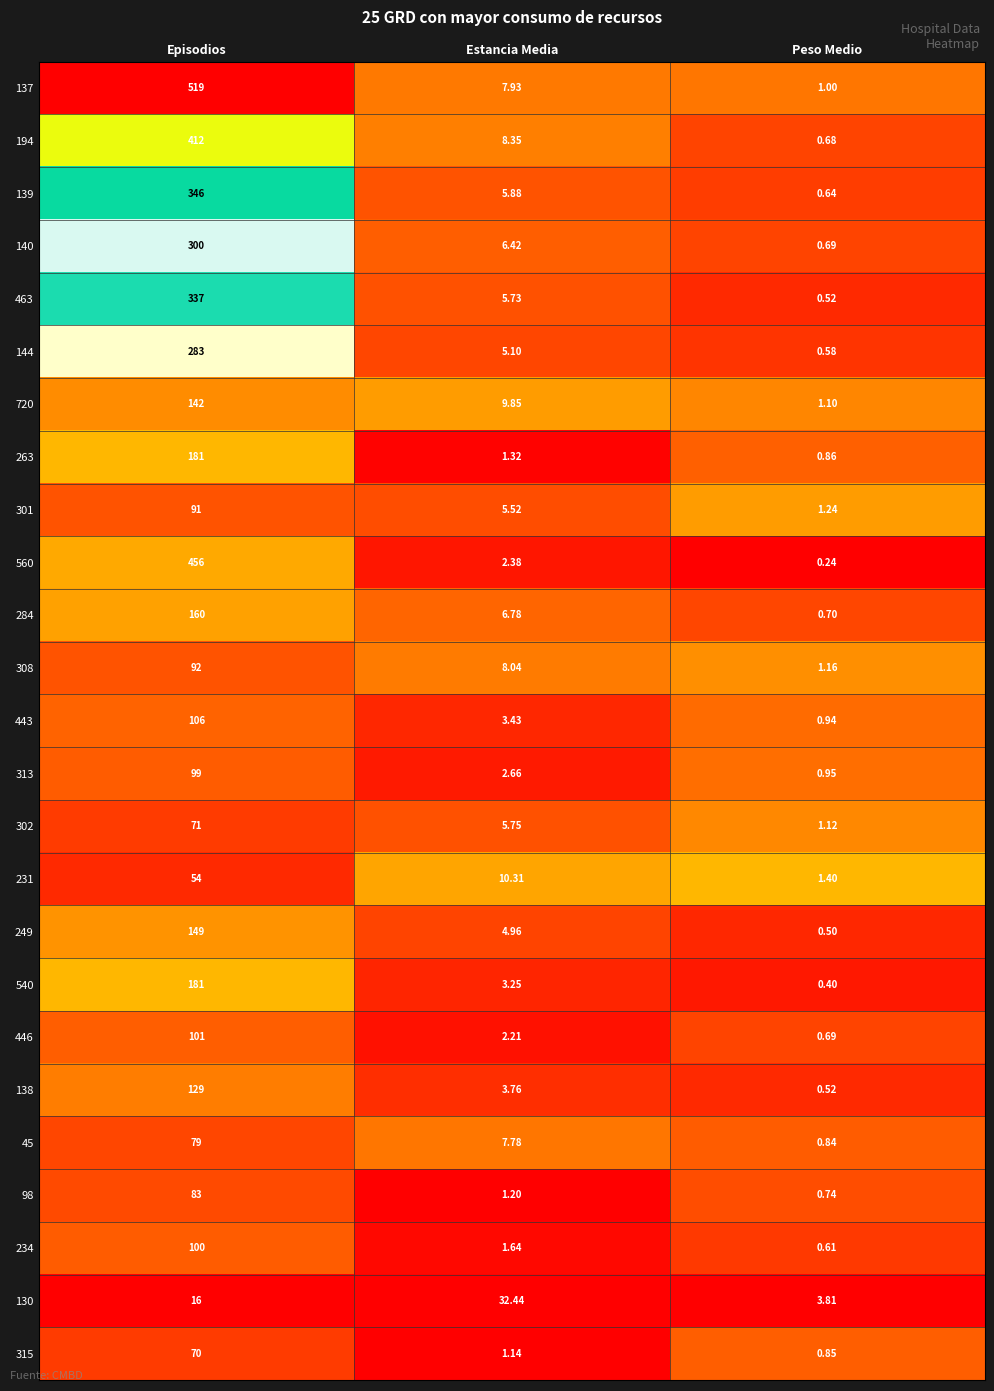

At which category is the sum across all series the highest?

Episodios